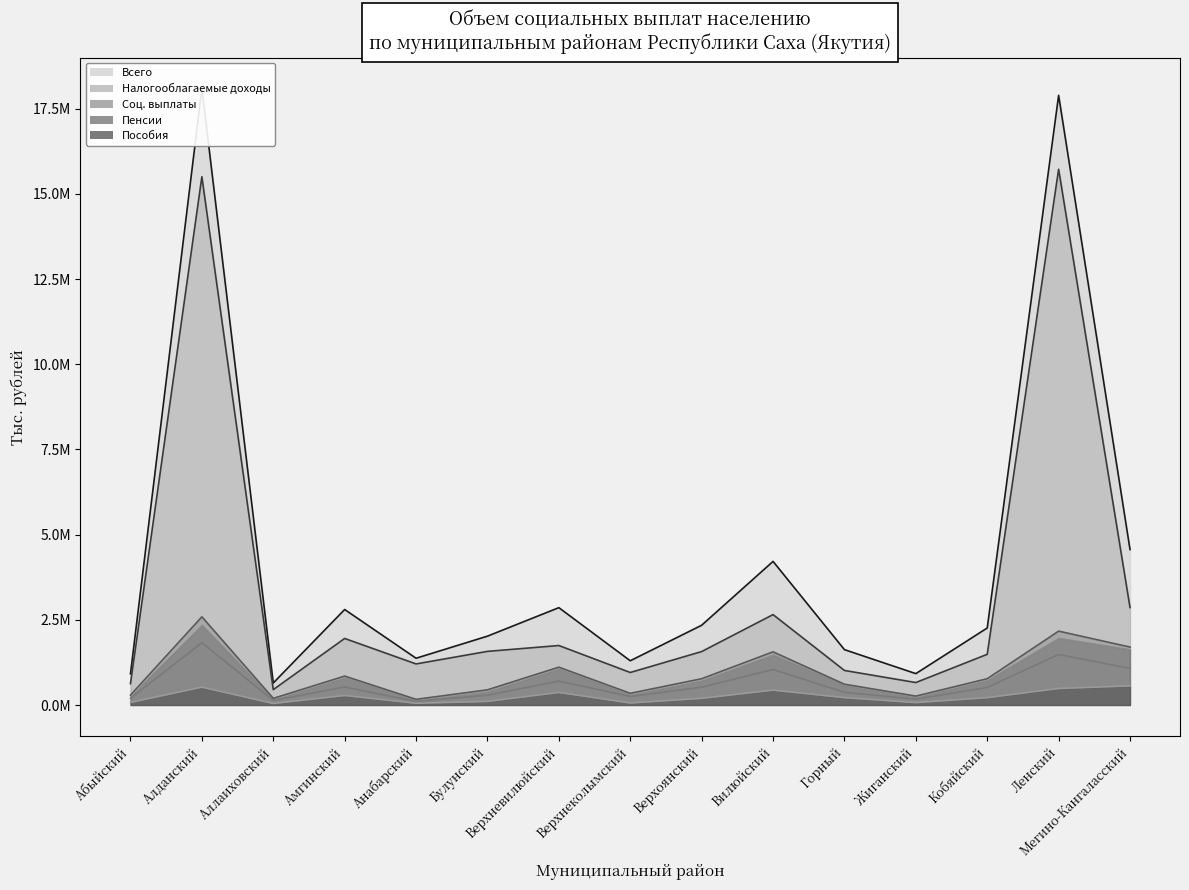

What is the spread (max minus min) of values at Алданский?

17563864.4